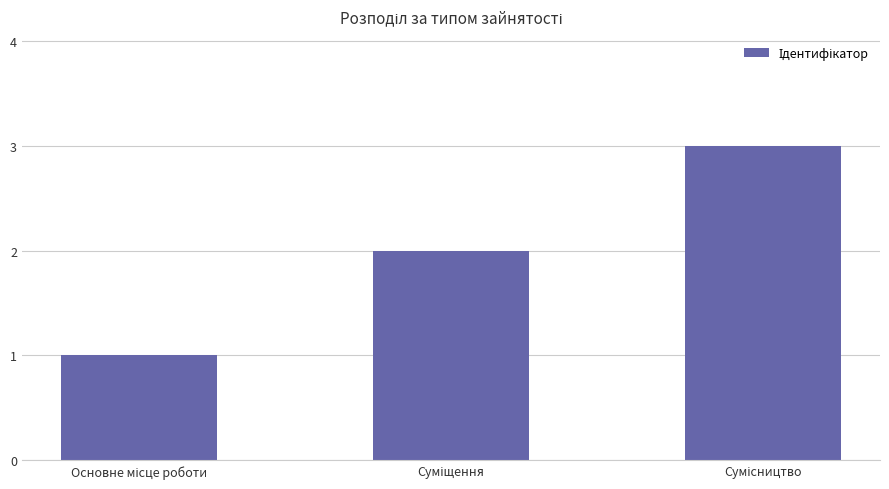

What is the greatest value displayed?

3